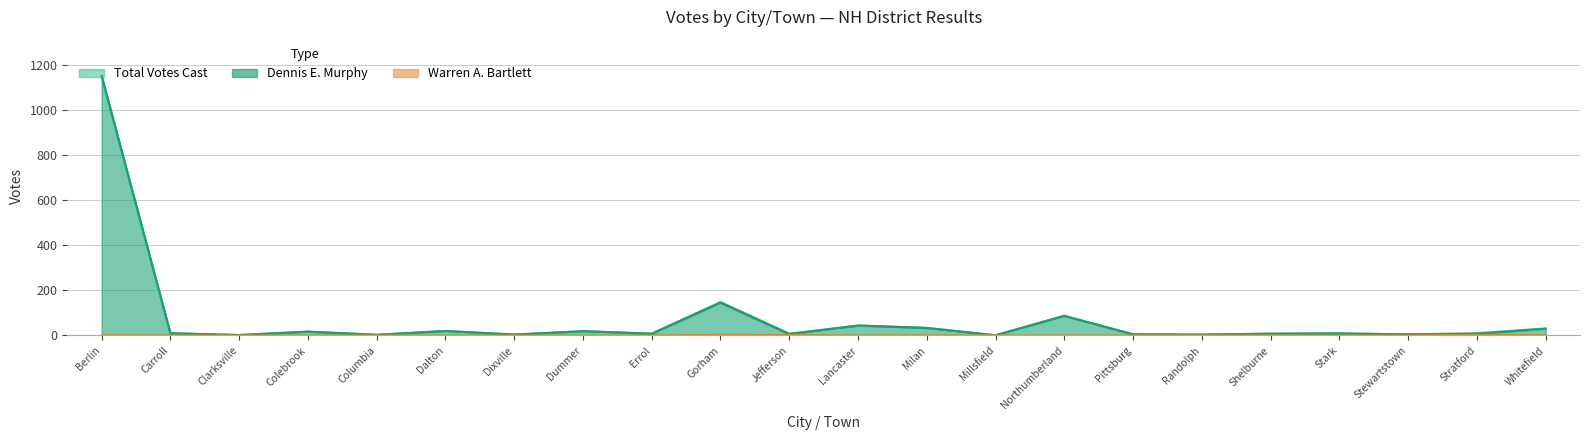

What is the sum of the Total Votes Cast values at Northumberland and Stewartstown?

92